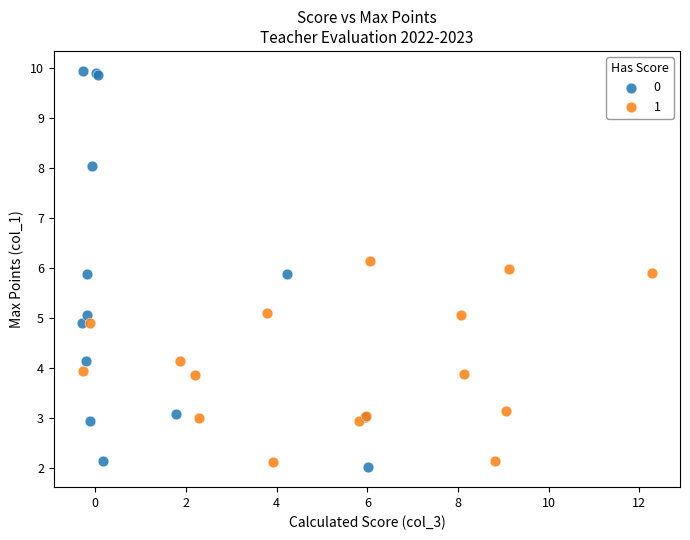

Which series has the widest spread of Y values?

0